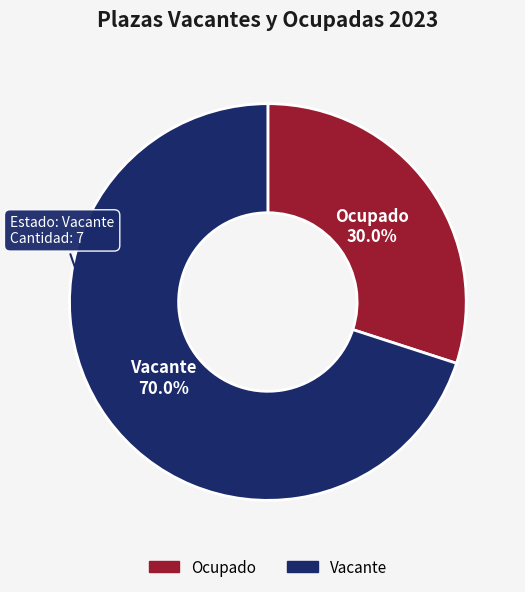

Which slice is the smallest?

Ocupado